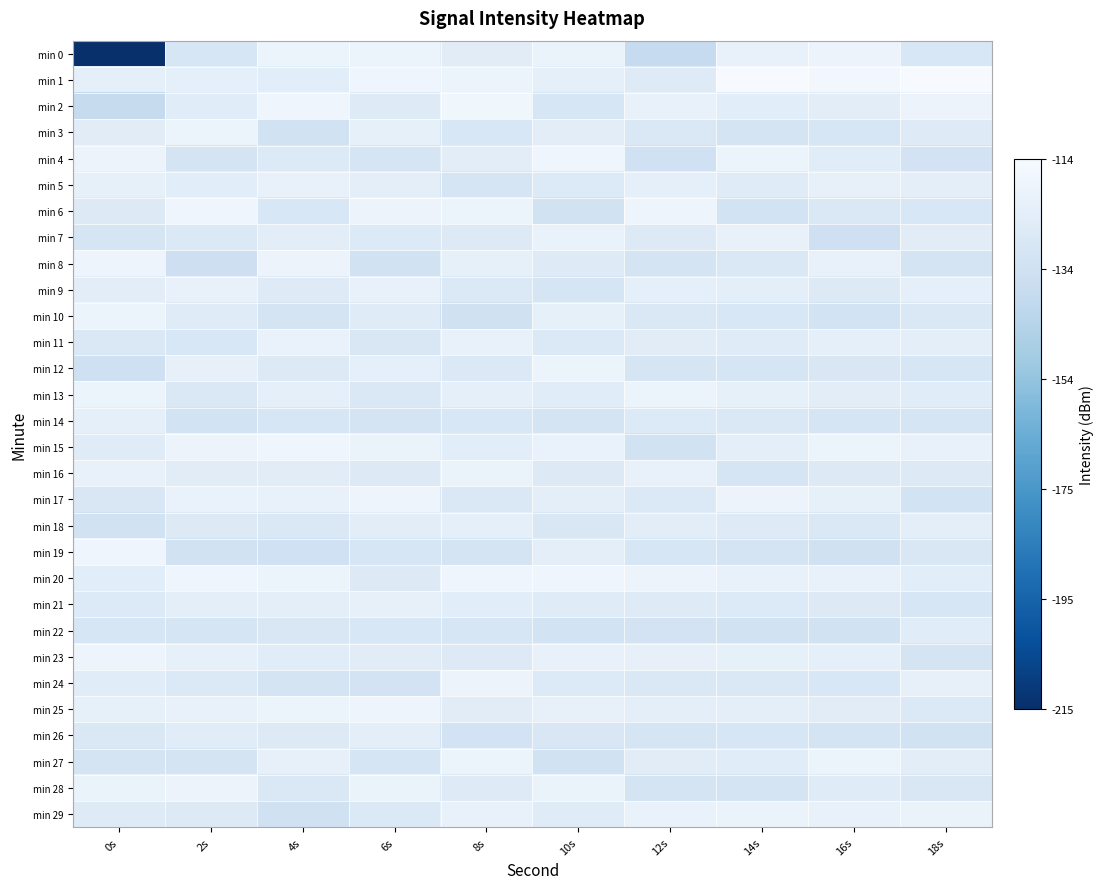

At 18s, list the series in order from smallest to largest.

min 26, min 17, min 4, min 23, min 8, min 14, min 12, min 21, min 6, min 0, min 19, min 28, min 10, min 25, min 16, min 3, min 13, min 22, min 7, min 20, min 27, min 11, min 5, min 18, min 9, min 24, min 15, min 29, min 2, min 1